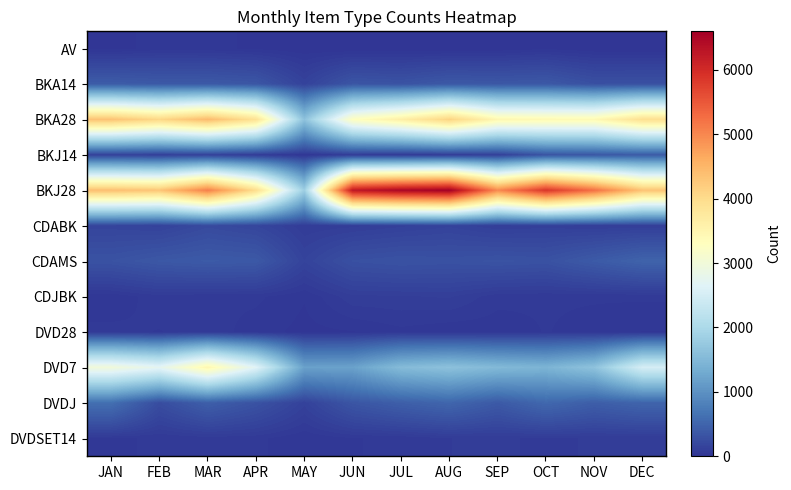

Which series changed the most between FEB and MAY?

BKJ28